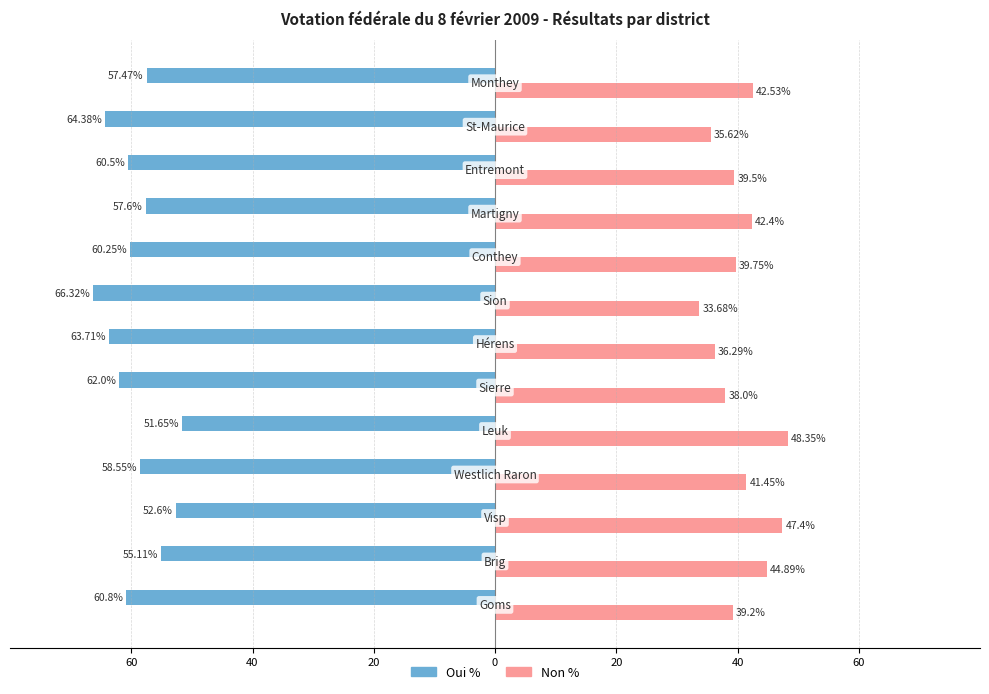

How many categories are shown in the chart?

13